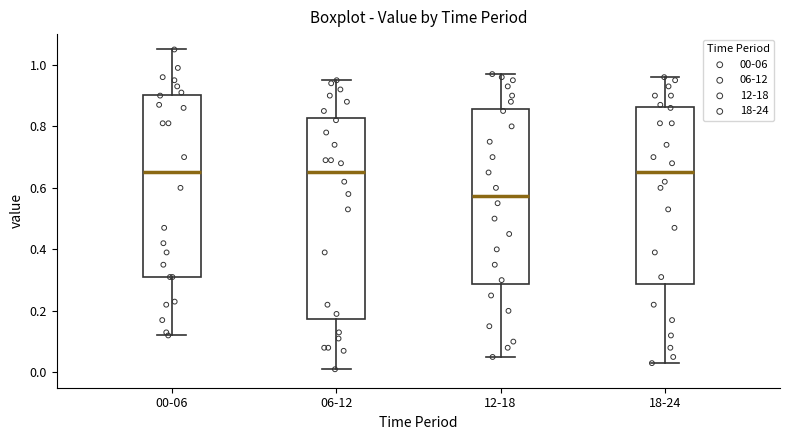

Where does the median line of the box for 18-24 sit on the y-axis? The values are not printed on the chart, so give them approximately, as read against the axis.

0.66